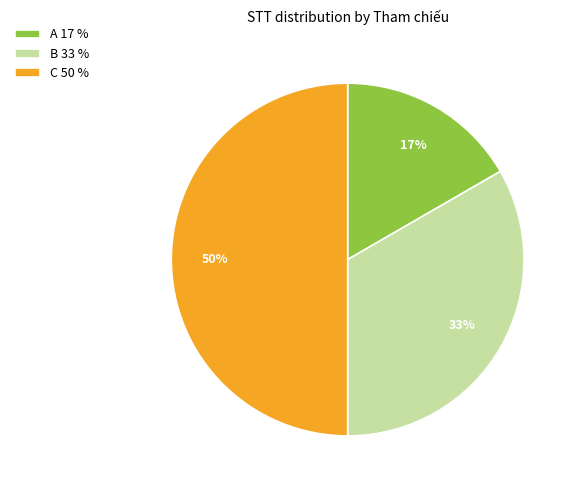

To the nearest percent, what is the combined percentage of A and C?

67%